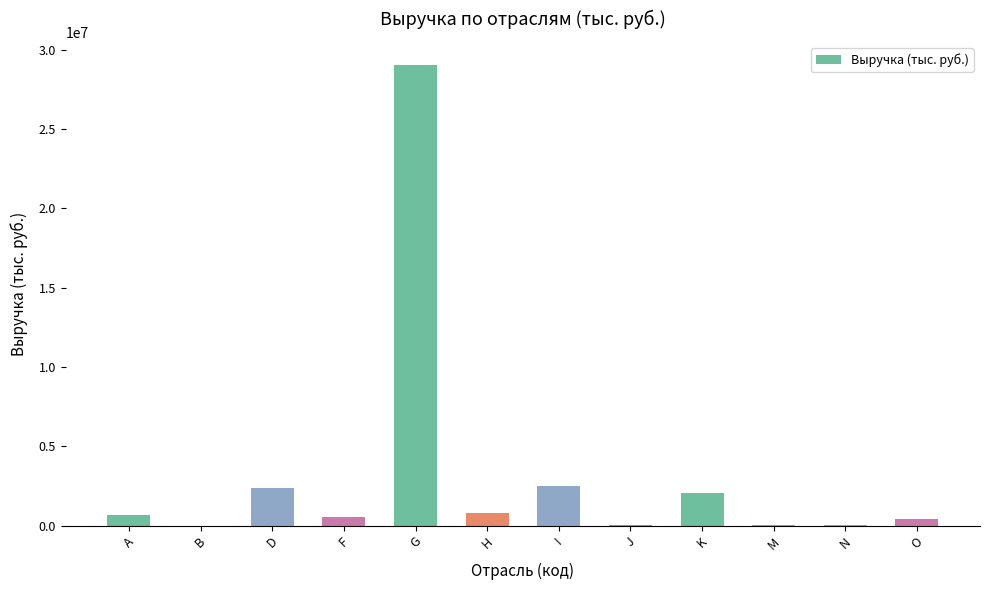

Where is the data nearest to the value 14519990?

I